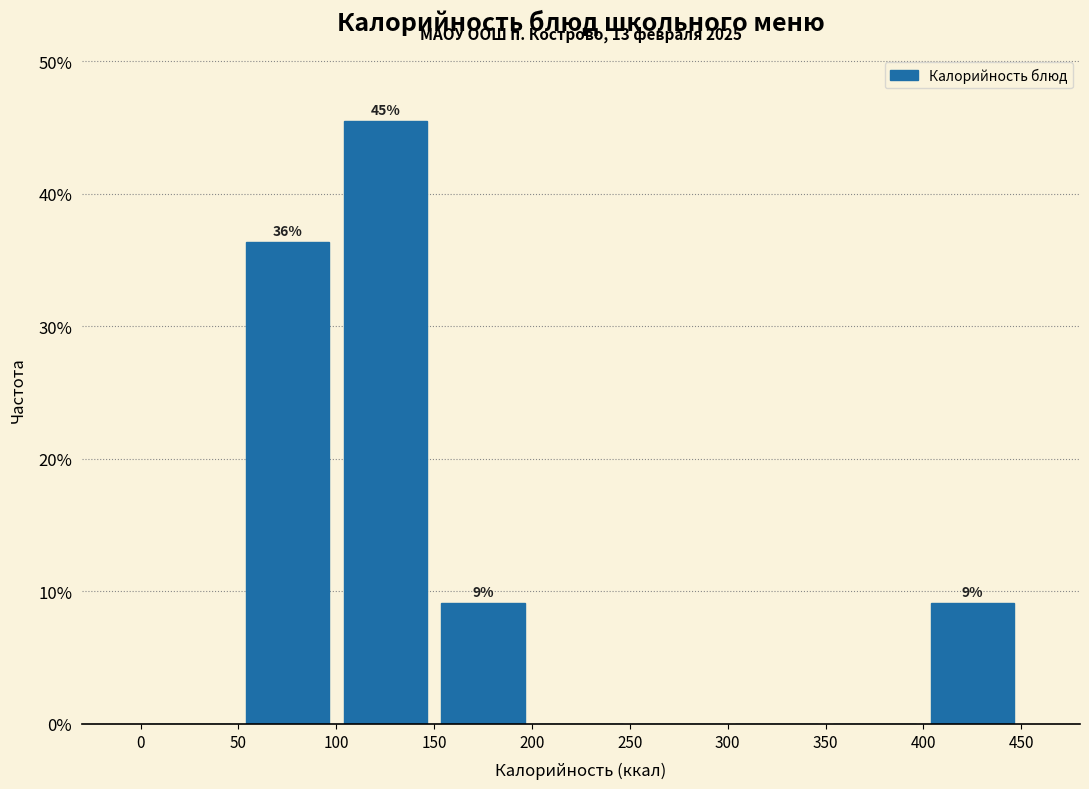

Over which range of the x-axis is the bar tallest?

100 to 150